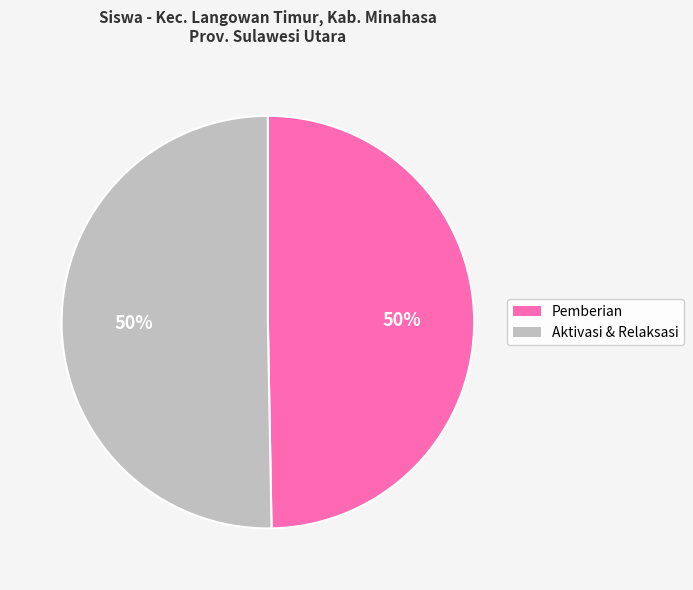

To the nearest percent, what is the average slice percentage?

50%